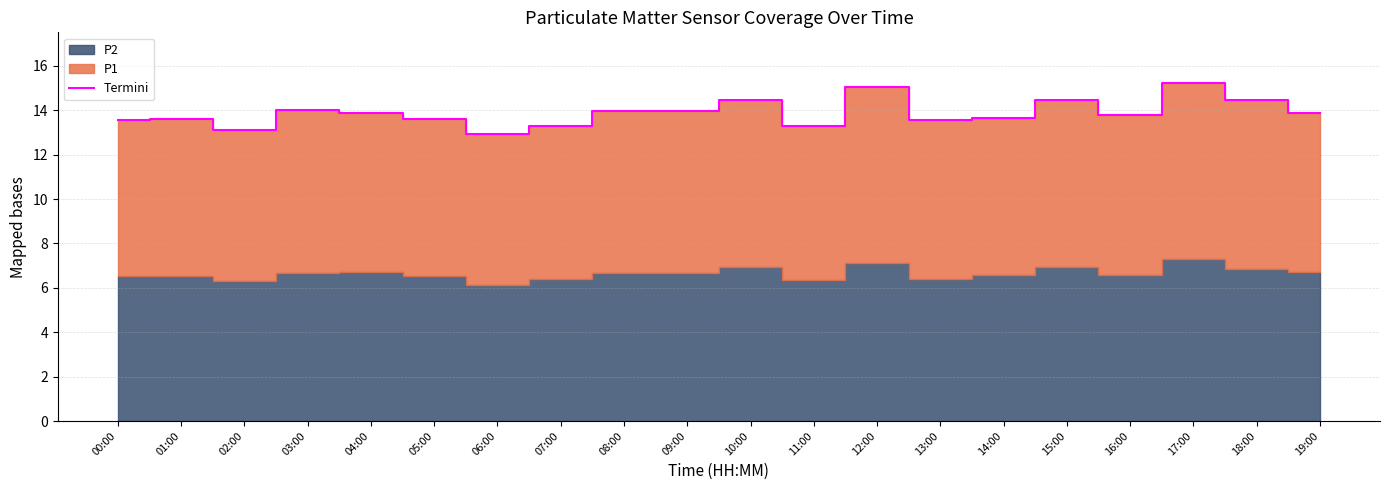

At which label does the data first exceed 13?

00:00